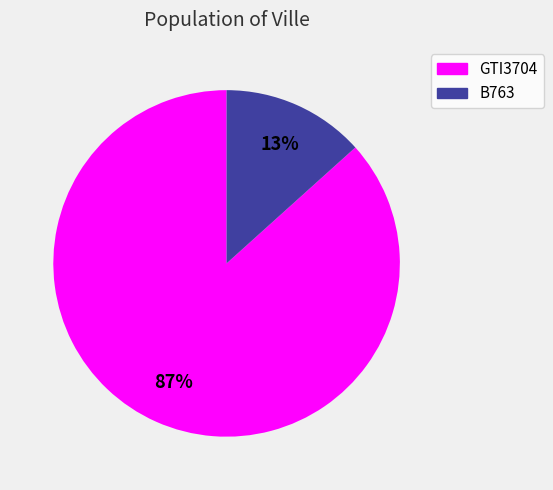

Count the number of slices in the pie.

2